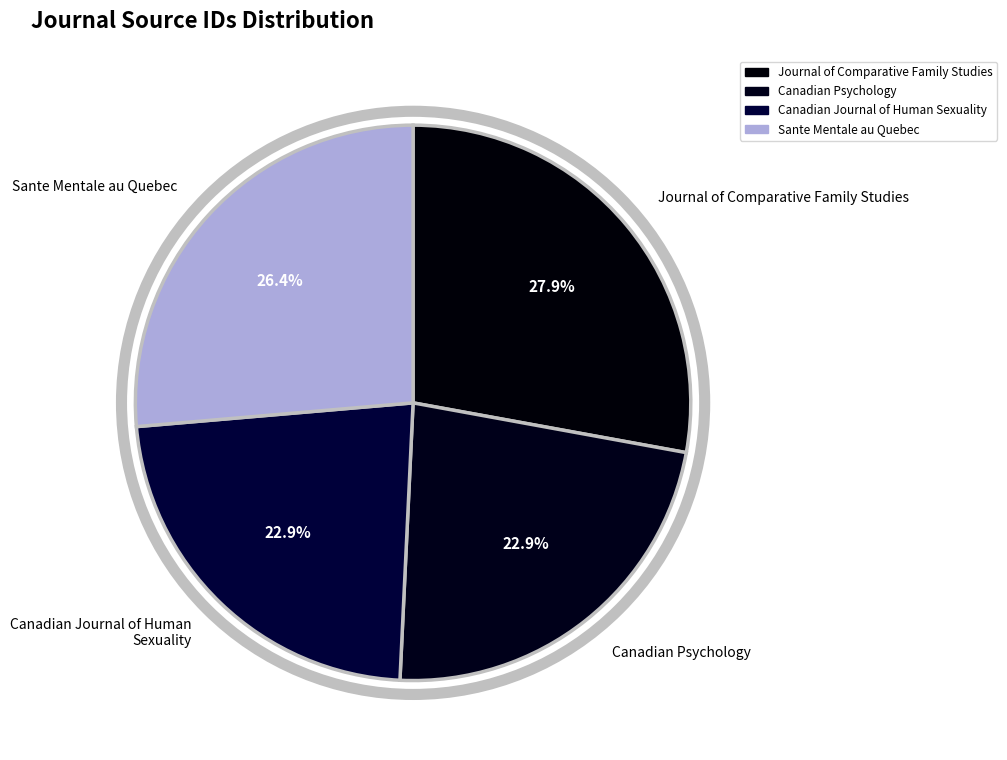

Count the number of slices in the pie.

4